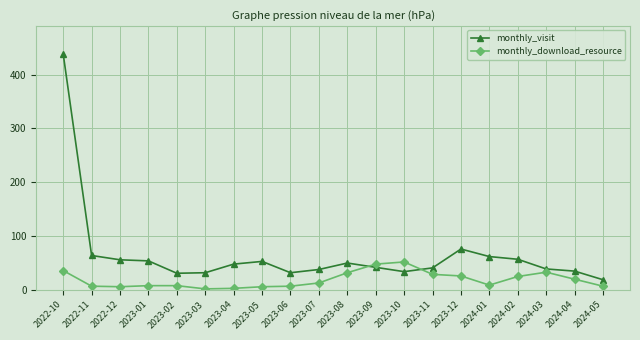

Is the value of monthly_download_resource at 2024-02 greater than the value of monthly_visit at 2023-04?

No